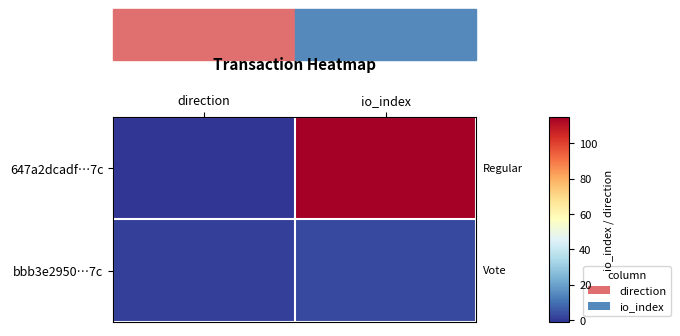

Which series has the largest range (max minus min)?

647a2dcadf…7c